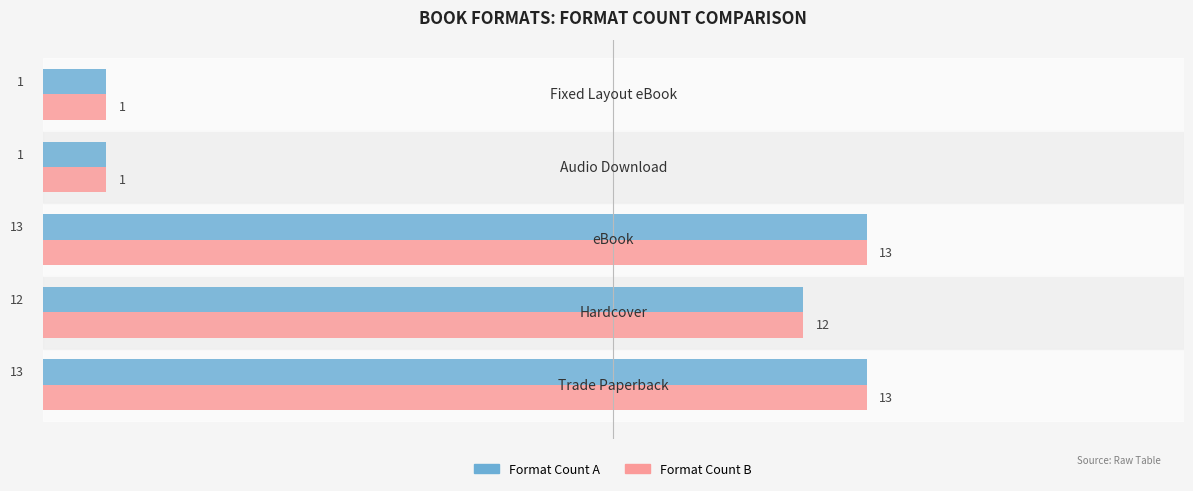

What is the maximum value shown in the chart?

13